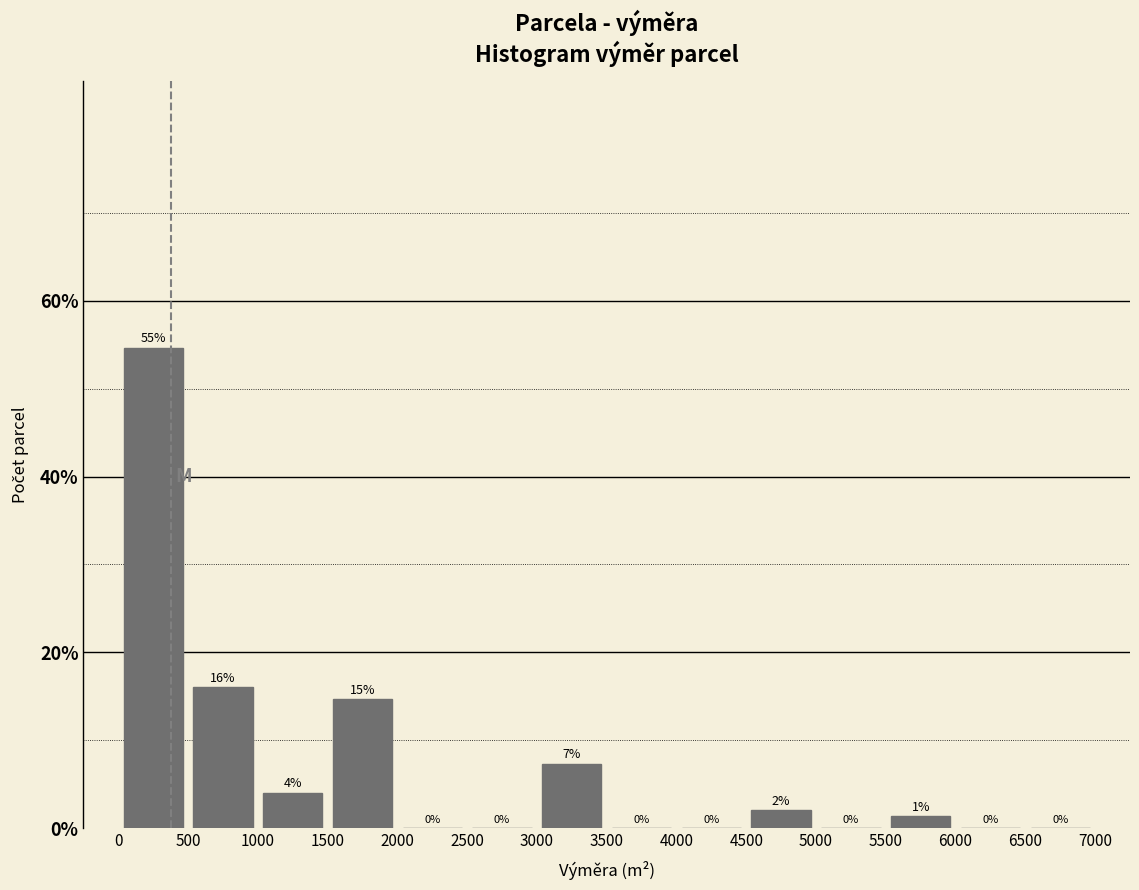

Which range on the x-axis has the tallest bar?

0 to 500